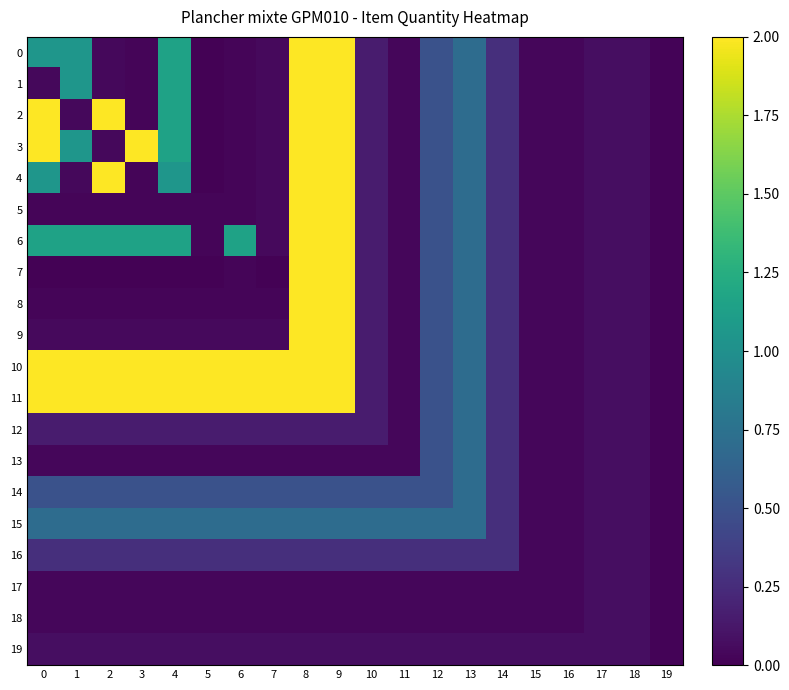

Reading left to right, transcribe all the data shown in this chart.

0: 0=1.1	1=1.1	2=0.0	3=0.0	4=1.1	5=0.0	6=0.0	7=0.0	8=2.0	9=2.0	10=0.1	11=0.0	12=0.5	13=0.7	14=0.3	15=0.0	16=0.0	17=0.1	18=0.1	19=0.0
1: 0=0.0	1=1.1	2=0.0	3=0.0	4=1.1	5=0.0	6=0.0	7=0.0	8=2.0	9=2.0	10=0.1	11=0.0	12=0.5	13=0.7	14=0.3	15=0.0	16=0.0	17=0.1	18=0.1	19=0.0
2: 0=2.0	1=0.0	2=2.0	3=0.0	4=1.1	5=0.0	6=0.0	7=0.0	8=2.0	9=2.0	10=0.1	11=0.0	12=0.5	13=0.7	14=0.3	15=0.0	16=0.0	17=0.1	18=0.1	19=0.0
3: 0=2.0	1=1.1	2=0.0	3=2.0	4=1.1	5=0.0	6=0.0	7=0.0	8=2.0	9=2.0	10=0.1	11=0.0	12=0.5	13=0.7	14=0.3	15=0.0	16=0.0	17=0.1	18=0.1	19=0.0
4: 0=1.1	1=0.0	2=2.0	3=0.0	4=1.1	5=0.0	6=0.0	7=0.0	8=2.0	9=2.0	10=0.1	11=0.0	12=0.5	13=0.7	14=0.3	15=0.0	16=0.0	17=0.1	18=0.1	19=0.0
5: 0=0.0	1=0.0	2=0.0	3=0.0	4=0.0	5=0.0	6=0.0	7=0.0	8=2.0	9=2.0	10=0.1	11=0.0	12=0.5	13=0.7	14=0.3	15=0.0	16=0.0	17=0.1	18=0.1	19=0.0
6: 0=1.1	1=1.1	2=1.1	3=1.1	4=1.1	5=0.0	6=1.1	7=0.0	8=2.0	9=2.0	10=0.1	11=0.0	12=0.5	13=0.7	14=0.3	15=0.0	16=0.0	17=0.1	18=0.1	19=0.0
7: 0=0.0	1=0.0	2=0.0	3=0.0	4=0.0	5=0.0	6=0.0	7=0.0	8=2.0	9=2.0	10=0.1	11=0.0	12=0.5	13=0.7	14=0.3	15=0.0	16=0.0	17=0.1	18=0.1	19=0.0
8: 0=0.0	1=0.0	2=0.0	3=0.0	4=0.0	5=0.0	6=0.0	7=0.0	8=2.0	9=2.0	10=0.1	11=0.0	12=0.5	13=0.7	14=0.3	15=0.0	16=0.0	17=0.1	18=0.1	19=0.0
9: 0=0.0	1=0.0	2=0.0	3=0.0	4=0.0	5=0.0	6=0.0	7=0.0	8=2.0	9=2.0	10=0.1	11=0.0	12=0.5	13=0.7	14=0.3	15=0.0	16=0.0	17=0.1	18=0.1	19=0.0
10: 0=2.0	1=2.0	2=2.0	3=2.0	4=2.0	5=2.0	6=2.0	7=2.0	8=2.0	9=2.0	10=0.1	11=0.0	12=0.5	13=0.7	14=0.3	15=0.0	16=0.0	17=0.1	18=0.1	19=0.0
11: 0=2.0	1=2.0	2=2.0	3=2.0	4=2.0	5=2.0	6=2.0	7=2.0	8=2.0	9=2.0	10=0.1	11=0.0	12=0.5	13=0.7	14=0.3	15=0.0	16=0.0	17=0.1	18=0.1	19=0.0
12: 0=0.1	1=0.1	2=0.1	3=0.1	4=0.1	5=0.1	6=0.1	7=0.1	8=0.1	9=0.1	10=0.1	11=0.0	12=0.5	13=0.7	14=0.3	15=0.0	16=0.0	17=0.1	18=0.1	19=0.0
13: 0=0.0	1=0.0	2=0.0	3=0.0	4=0.0	5=0.0	6=0.0	7=0.0	8=0.0	9=0.0	10=0.0	11=0.0	12=0.5	13=0.7	14=0.3	15=0.0	16=0.0	17=0.1	18=0.1	19=0.0
14: 0=0.5	1=0.5	2=0.5	3=0.5	4=0.5	5=0.5	6=0.5	7=0.5	8=0.5	9=0.5	10=0.5	11=0.5	12=0.5	13=0.7	14=0.3	15=0.0	16=0.0	17=0.1	18=0.1	19=0.0
15: 0=0.7	1=0.7	2=0.7	3=0.7	4=0.7	5=0.7	6=0.7	7=0.7	8=0.7	9=0.7	10=0.7	11=0.7	12=0.7	13=0.7	14=0.3	15=0.0	16=0.0	17=0.1	18=0.1	19=0.0
16: 0=0.3	1=0.3	2=0.3	3=0.3	4=0.3	5=0.3	6=0.3	7=0.3	8=0.3	9=0.3	10=0.3	11=0.3	12=0.3	13=0.3	14=0.3	15=0.0	16=0.0	17=0.1	18=0.1	19=0.0
17: 0=0.0	1=0.0	2=0.0	3=0.0	4=0.0	5=0.0	6=0.0	7=0.0	8=0.0	9=0.0	10=0.0	11=0.0	12=0.0	13=0.0	14=0.0	15=0.0	16=0.0	17=0.1	18=0.1	19=0.0
18: 0=0.0	1=0.0	2=0.0	3=0.0	4=0.0	5=0.0	6=0.0	7=0.0	8=0.0	9=0.0	10=0.0	11=0.0	12=0.0	13=0.0	14=0.0	15=0.0	16=0.0	17=0.1	18=0.1	19=0.0
19: 0=0.1	1=0.1	2=0.1	3=0.1	4=0.1	5=0.1	6=0.1	7=0.1	8=0.1	9=0.1	10=0.1	11=0.1	12=0.1	13=0.1	14=0.1	15=0.1	16=0.1	17=0.1	18=0.1	19=0.0